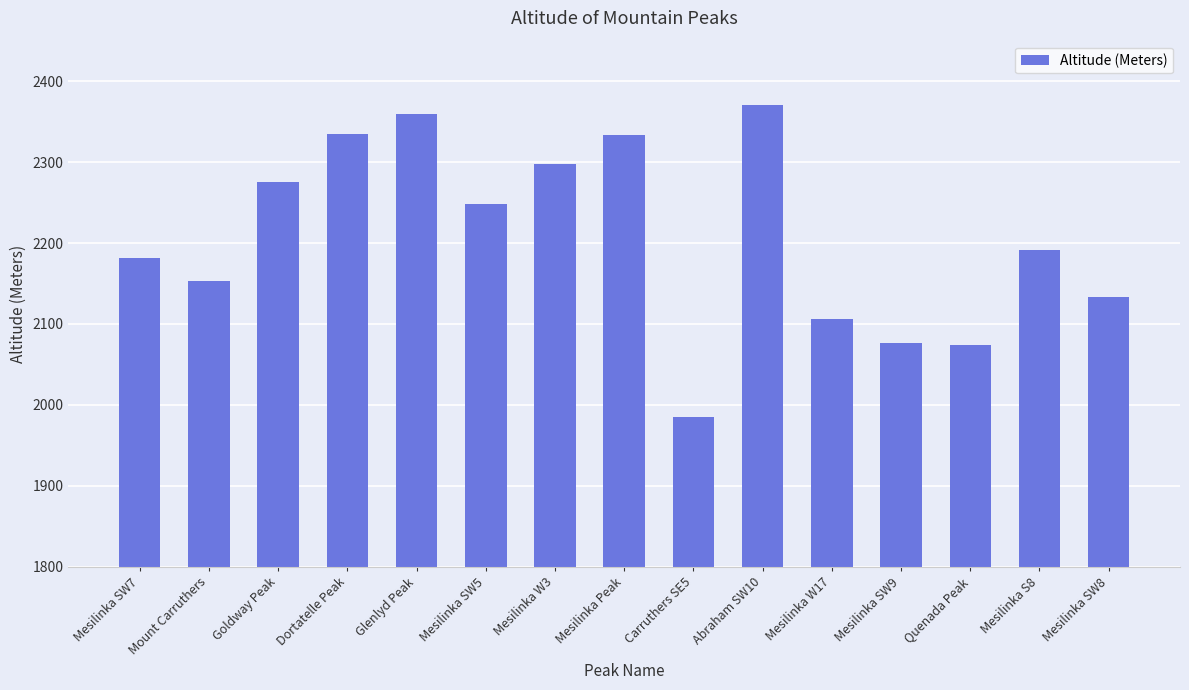

What is the smallest value displayed?

1985